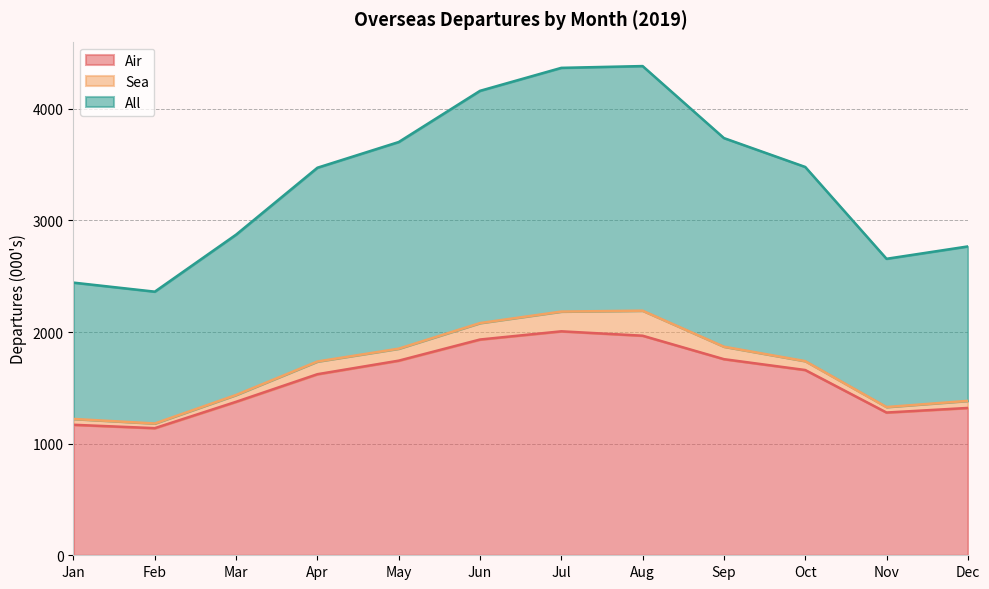

What is the value of the All point at the 9th from the left?

3738.5